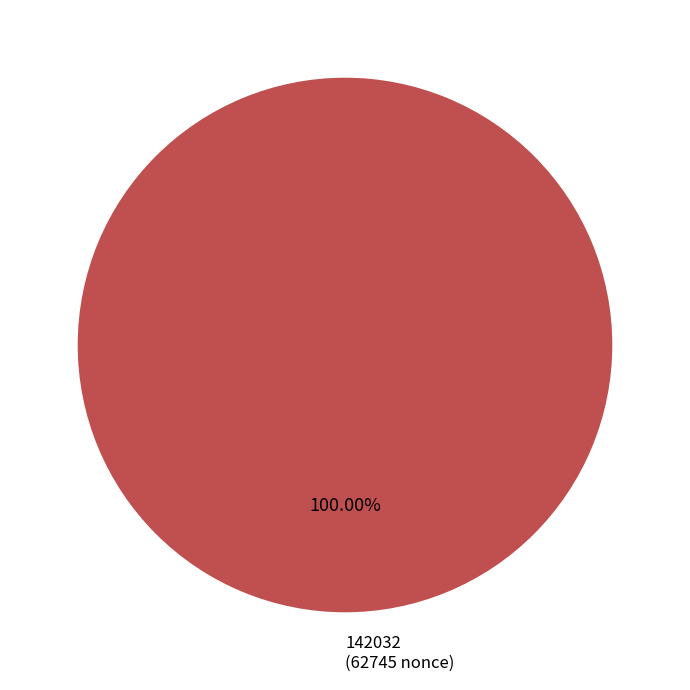

Rank the categories by value from lowest to highest.

142032 (62745 nonce)